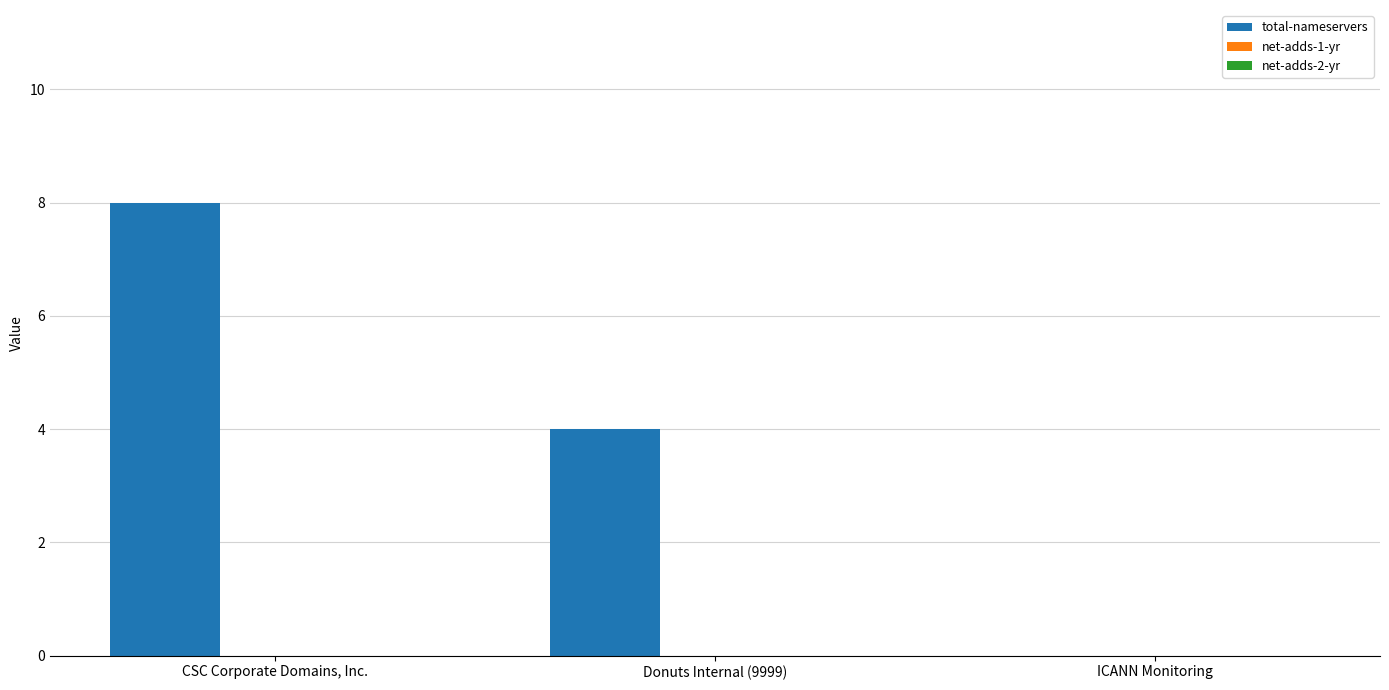

Is it true that the value at ICANN Monitoring is 0?

True